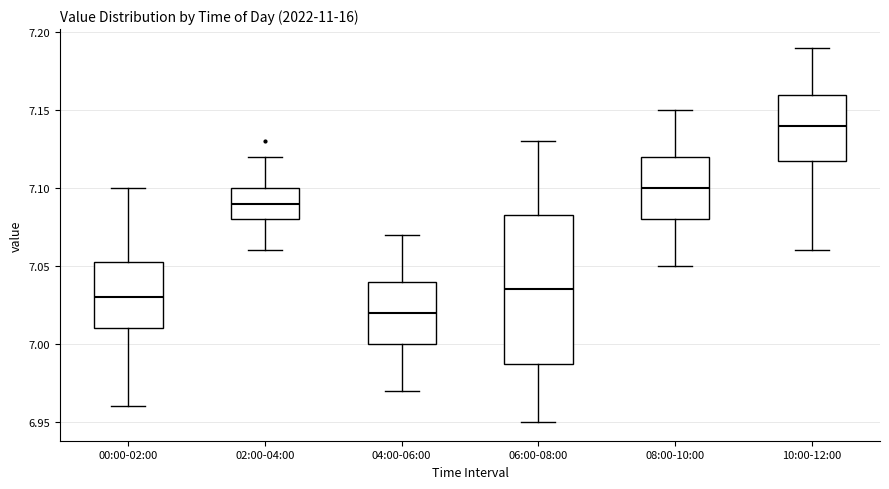

Reading left to right, transcribe this box plot: for each box, give where its median line is, the range the box spans, and where its two whiskers end, as read against the y-axis. The values are not printed on the chart, so give them approximately, as read against the axis.

00:00-02:00: median 7.030, box 7.010 to 7.055, whiskers 6.960 to 7.100
02:00-04:00: median 7.090, box 7.080 to 7.100, whiskers 7.060 to 7.120
04:00-06:00: median 7.020, box 7.000 to 7.040, whiskers 6.970 to 7.070
06:00-08:00: median 7.035, box 6.990 to 7.085, whiskers 6.950 to 7.130
08:00-10:00: median 7.100, box 7.080 to 7.120, whiskers 7.050 to 7.150
10:00-12:00: median 7.140, box 7.120 to 7.160, whiskers 7.060 to 7.190